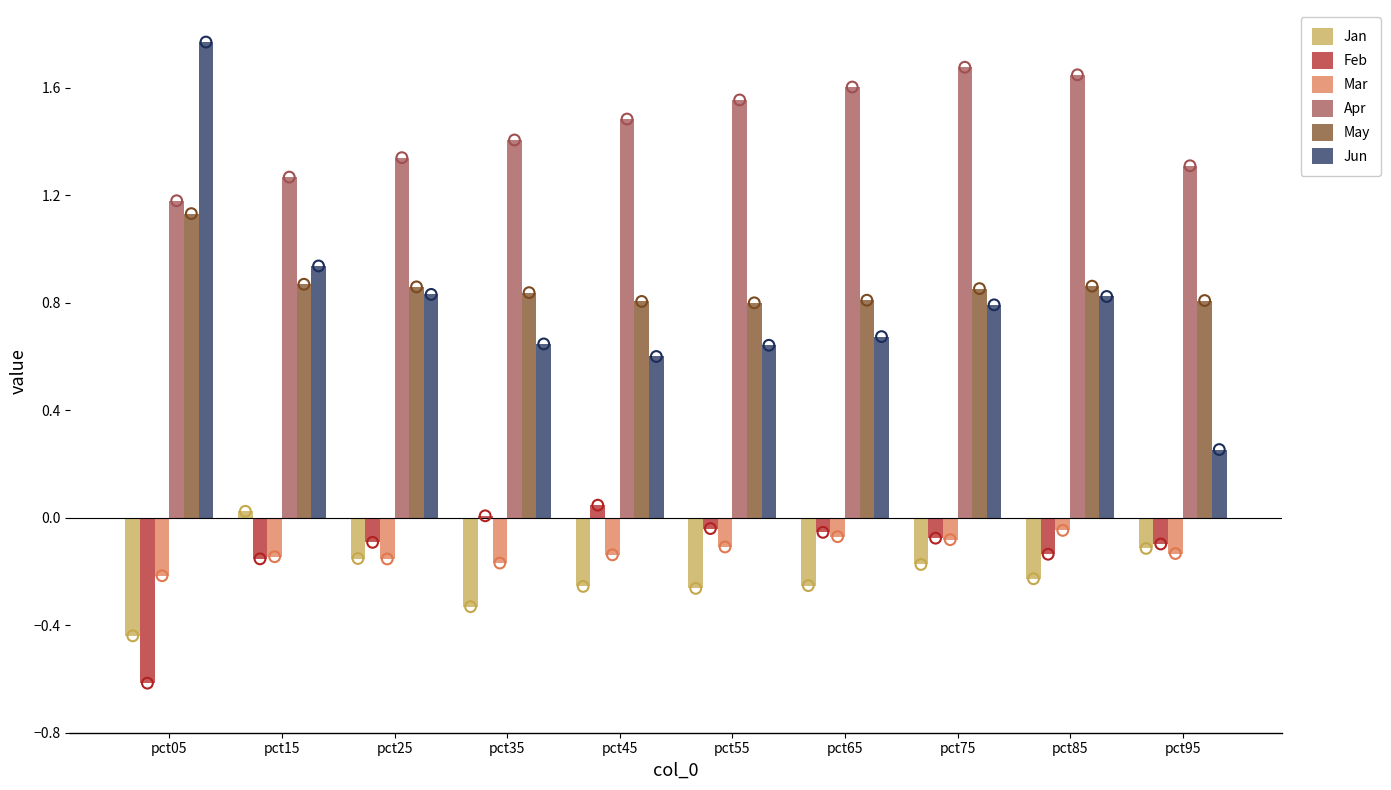

What is the total value across all series at pct55?

2.6